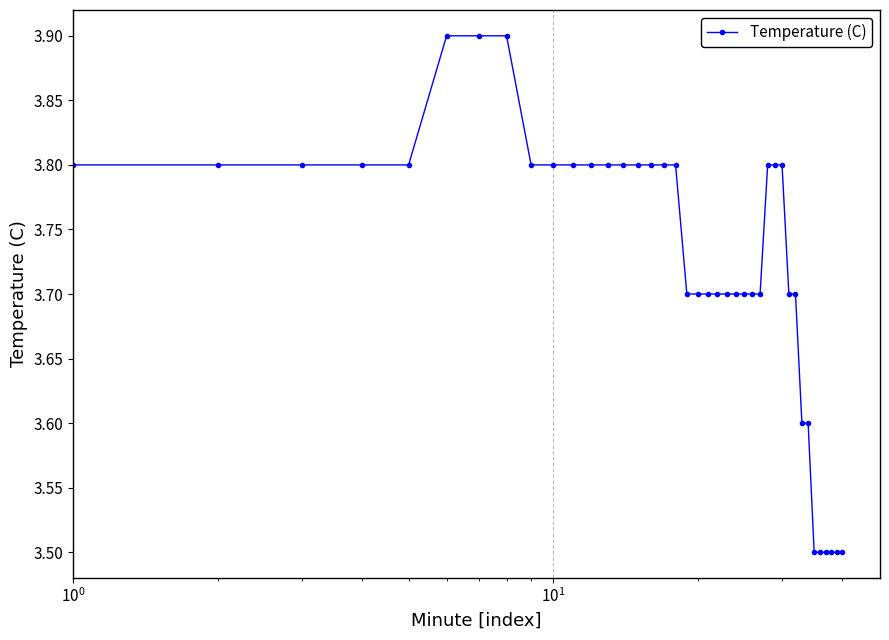

What is the value of the 17th point from the left?

3.8